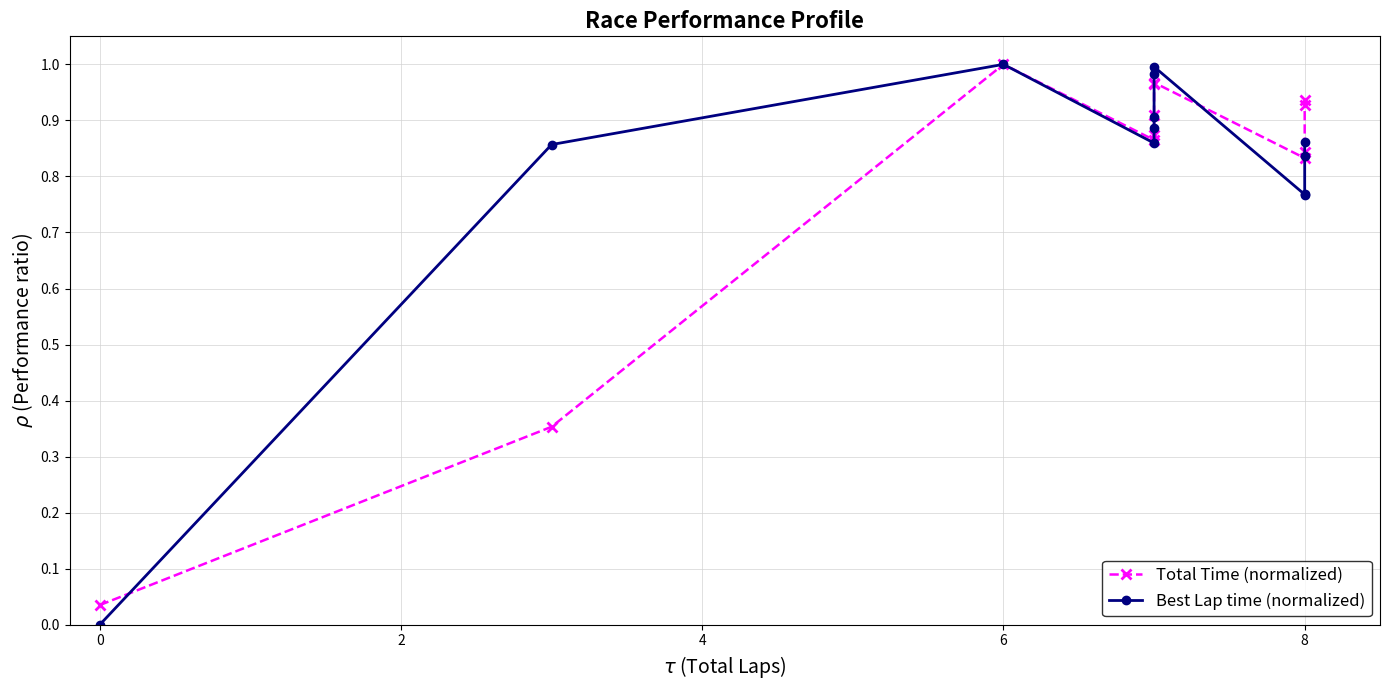

Count the number of data series in this chart.

2